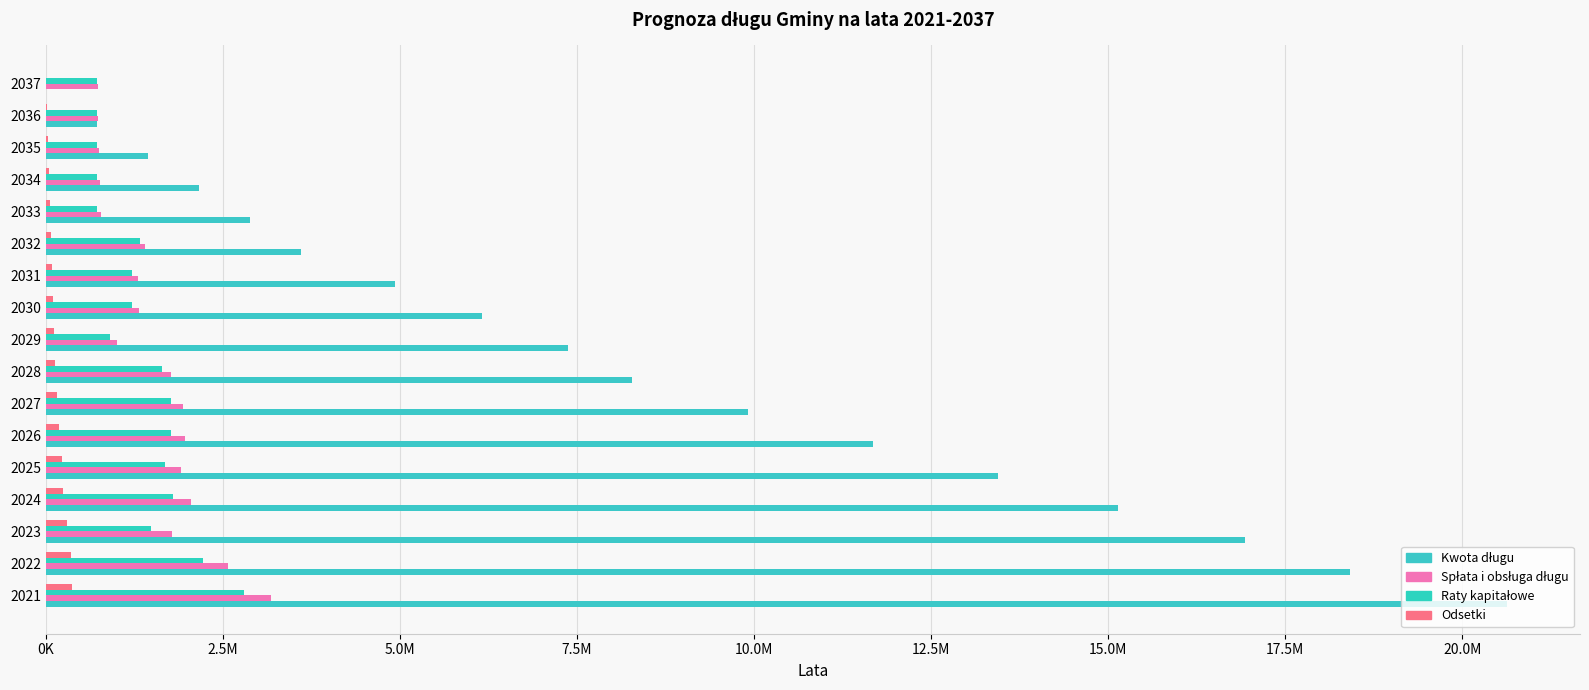

What are all the series names shown in the legend?

Kwota długu, Spłata i obsługa długu, Raty kapitałowe, Odsetki